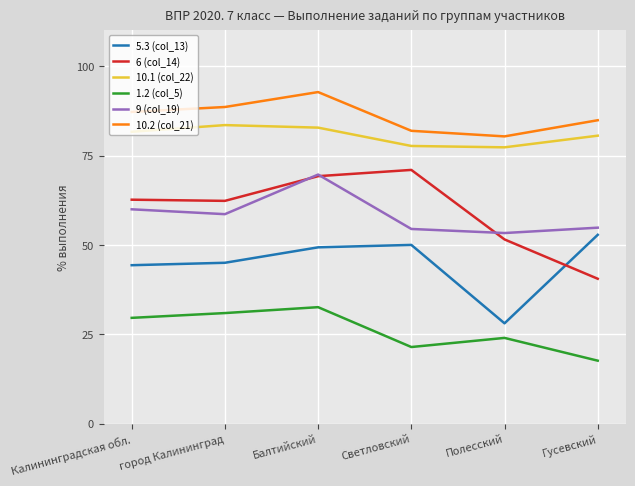

True or false: 10.1 (col_22) and 6 (col_14) intersect in this chart.

False